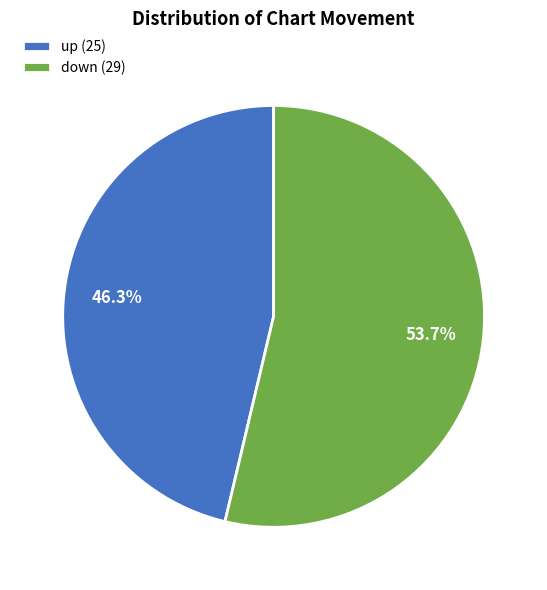

What is the ratio of the value at down to the value at up?

1.2